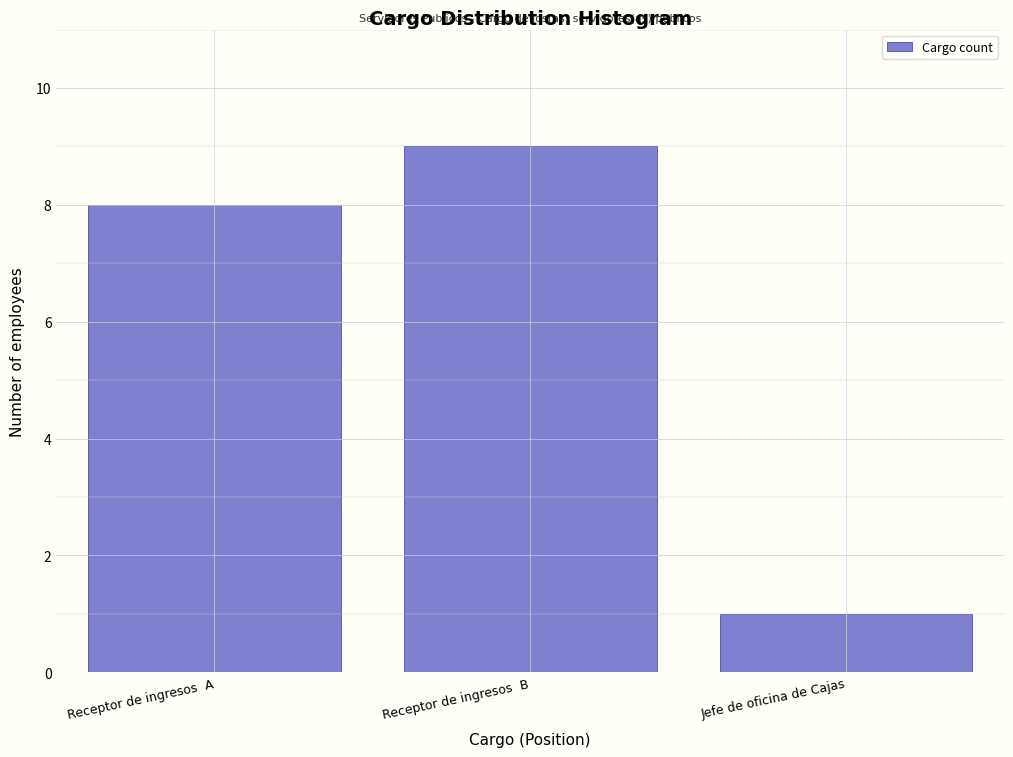

Reading left to right, transcribe all the data shown in this chart.

8	9	1